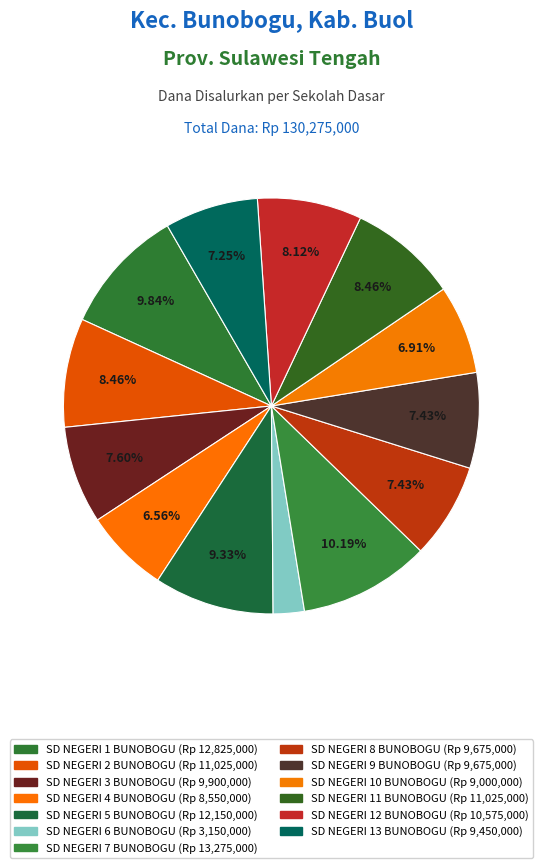

Is it true that SD NEGERI 9 BUNOBOGU is 1% of the pie?

False